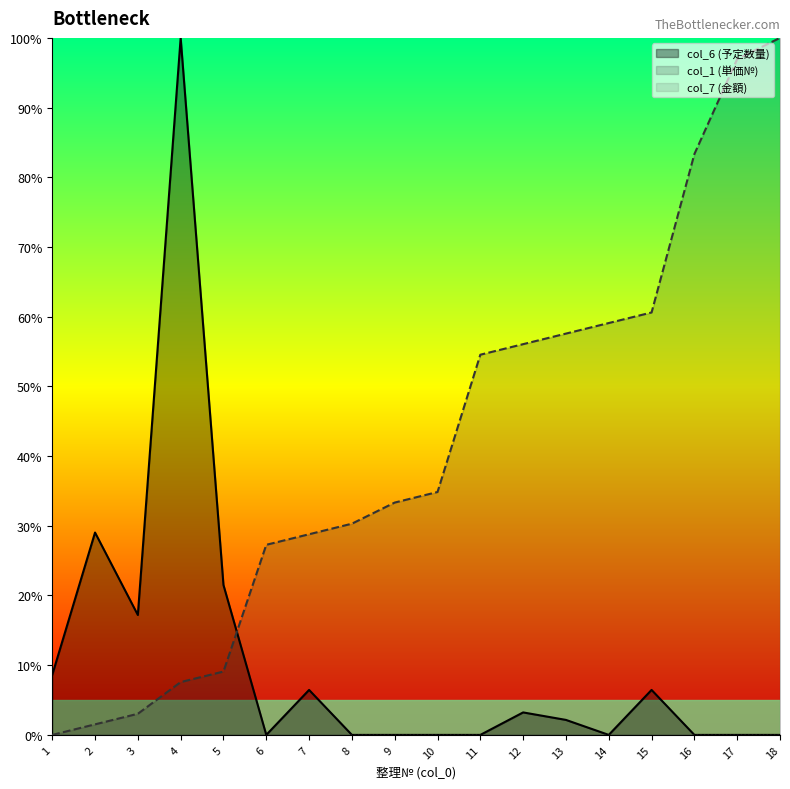

Count the number of data series in this chart.

3